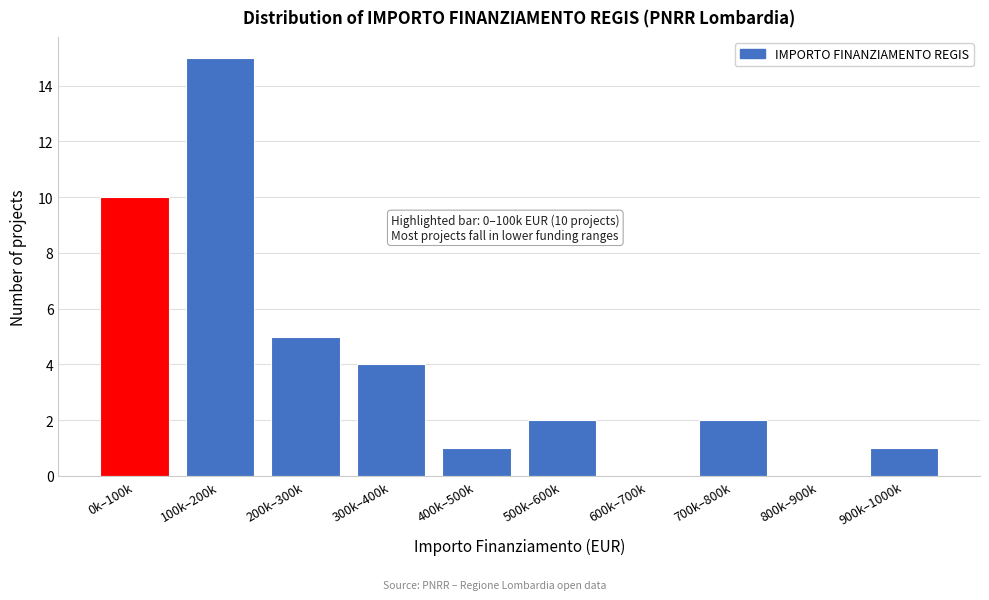

Reading right to left, what are all the values shown in this chart?

900k–1000k=1	800k–900k=0	700k–800k=2	600k–700k=0	500k–600k=2	400k–500k=1	300k–400k=4	200k–300k=5	100k–200k=15	0k–100k=10